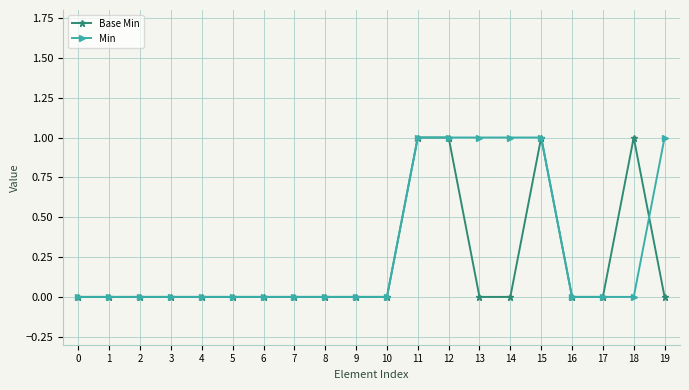

Which series has the largest total across all categories?

Min